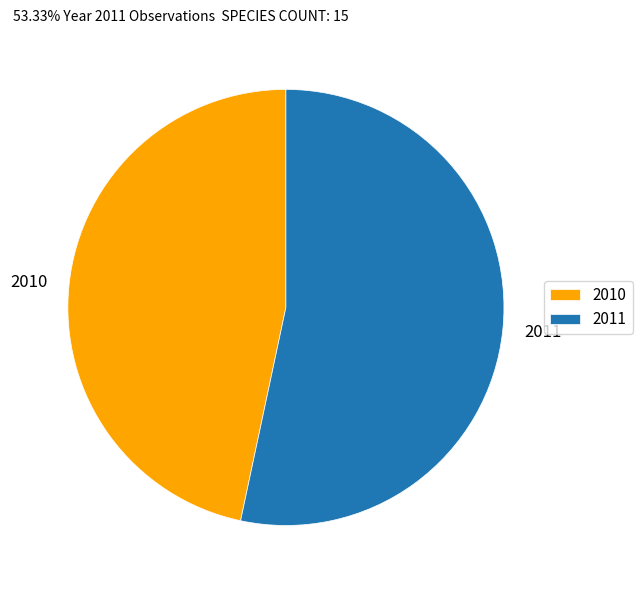

How many slices are in this pie chart?

2